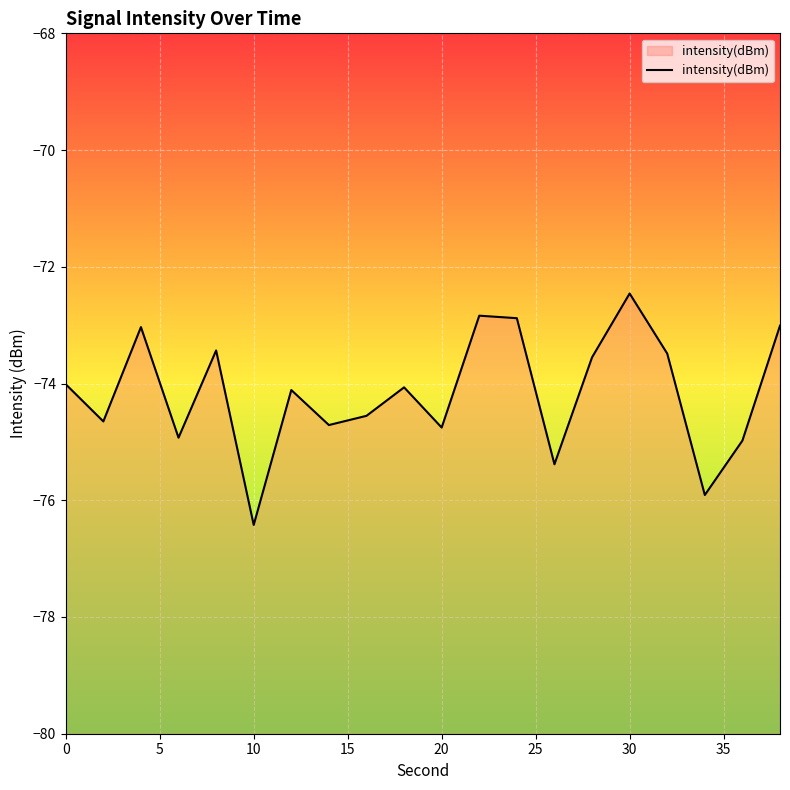

The value at 0 is -25.4. True or false?

False